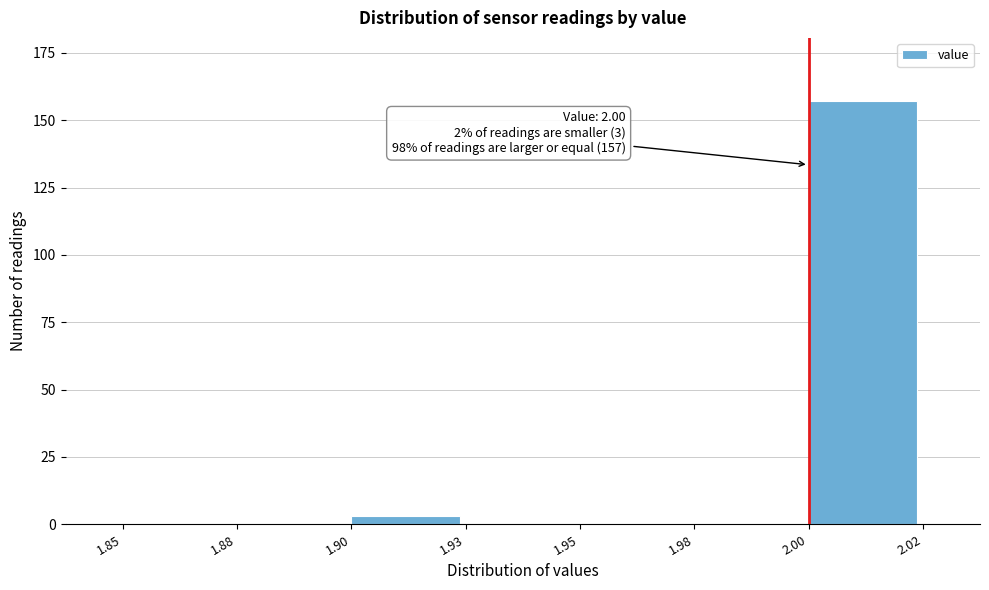

Reading left to right, extract all data points from this chart.

1.85=0	1.88=0	1.90=3	1.93=0	1.95=0	1.98=0	2.00=157